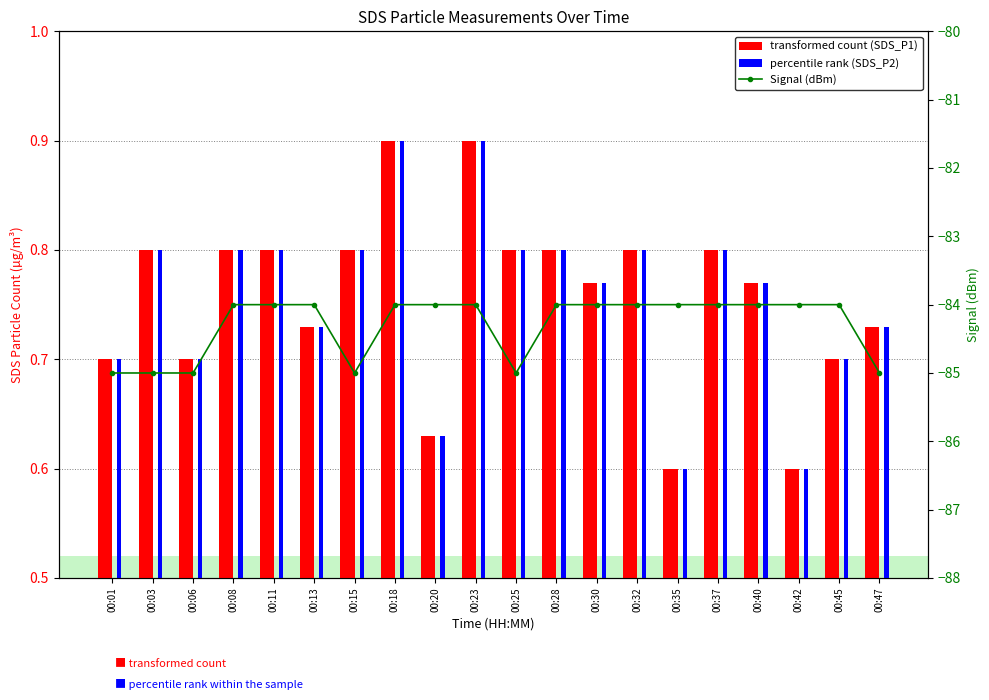

Which series changed the most between 00:23 and 00:40?

SDS_P1